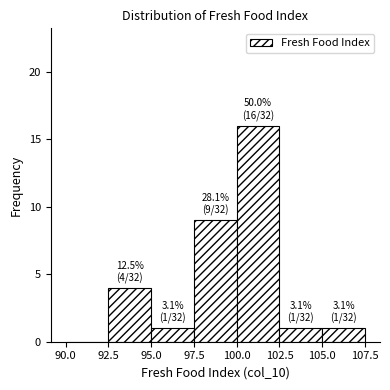

Over which range of the x-axis is the bar tallest?

100.0 to 102.5